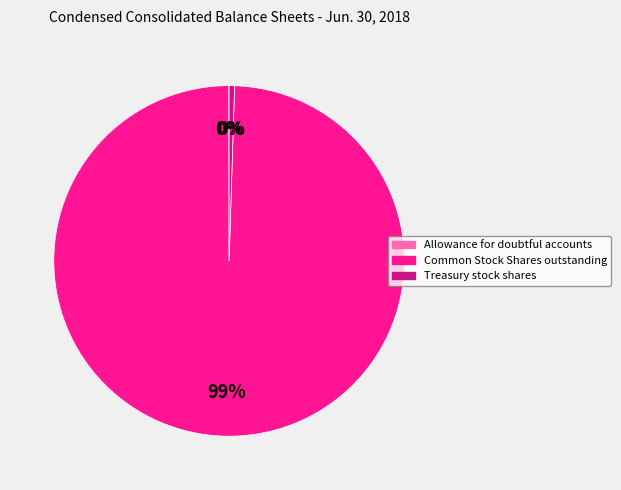

Do Common Stock Shares outstanding and Treasury stock shares together represent more than half of the pie?

Yes